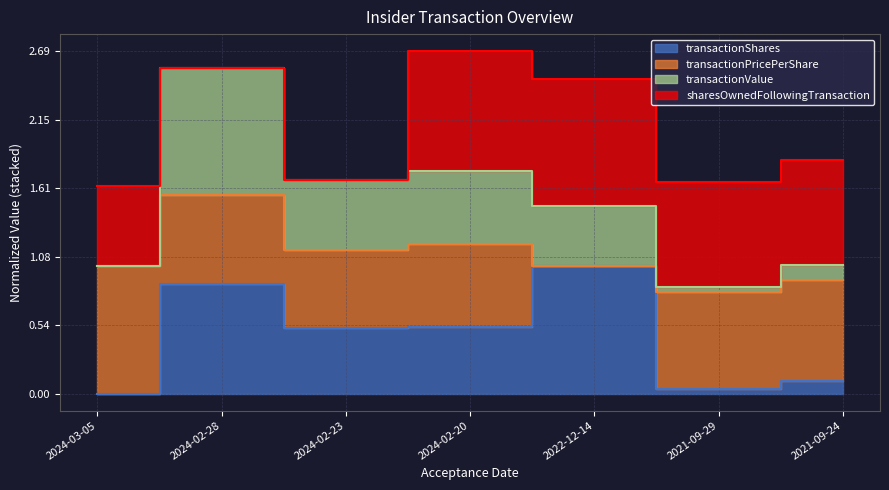

True or false: transactionShares and transactionValue intersect in this chart.

False